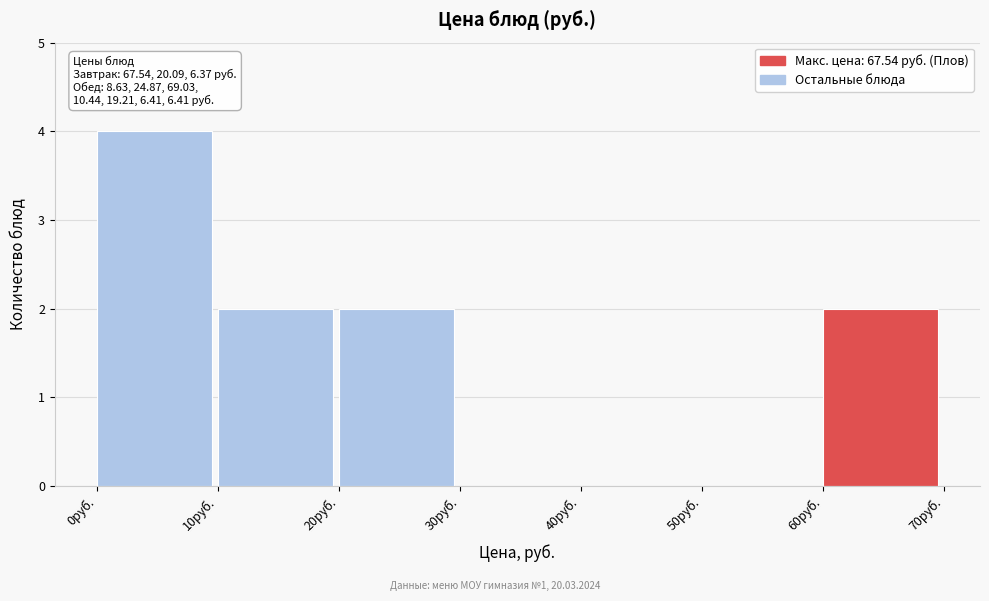

Over which range of the x-axis is the bar tallest?

0 to 10